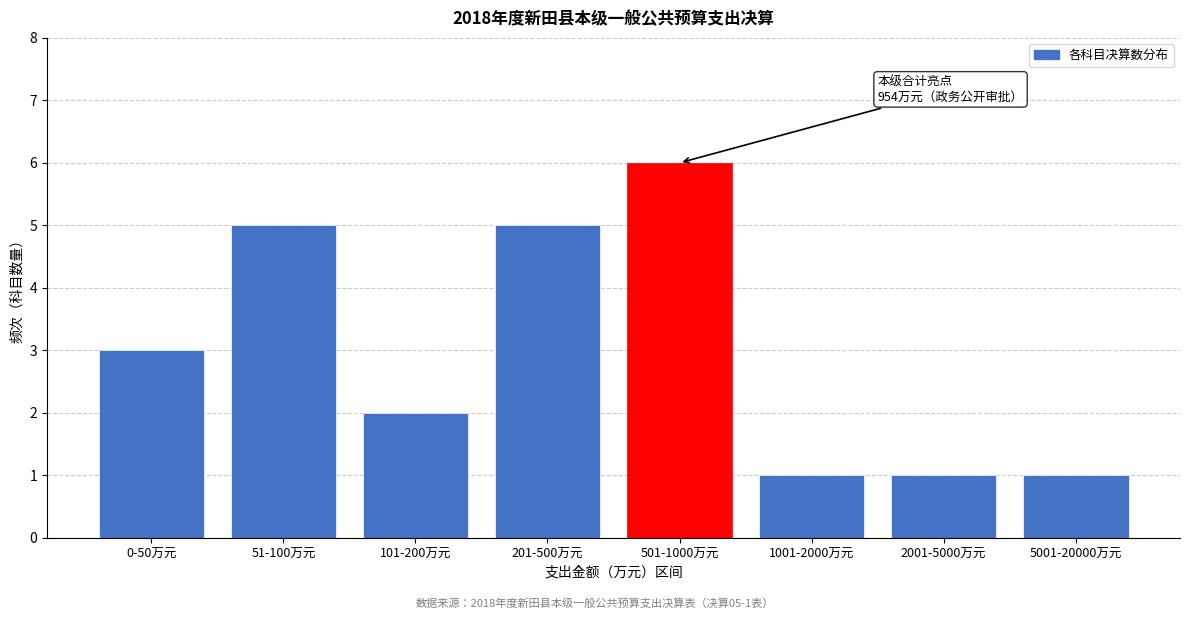

Reading left to right, extract all data points from this chart.

0-50万元=3	51-100万元=5	101-200万元=2	201-500万元=5	501-1000万元=6	1001-2000万元=1	2001-5000万元=1	5001-20000万元=1